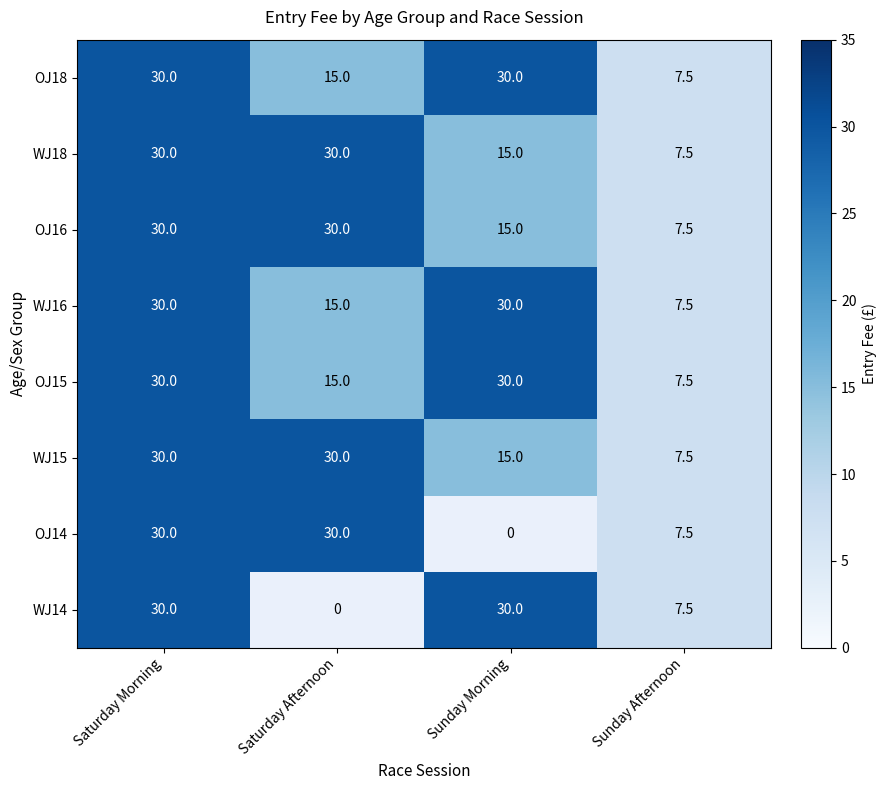

The value of WJ16 at Saturday Morning is 15.6. True or false?

False